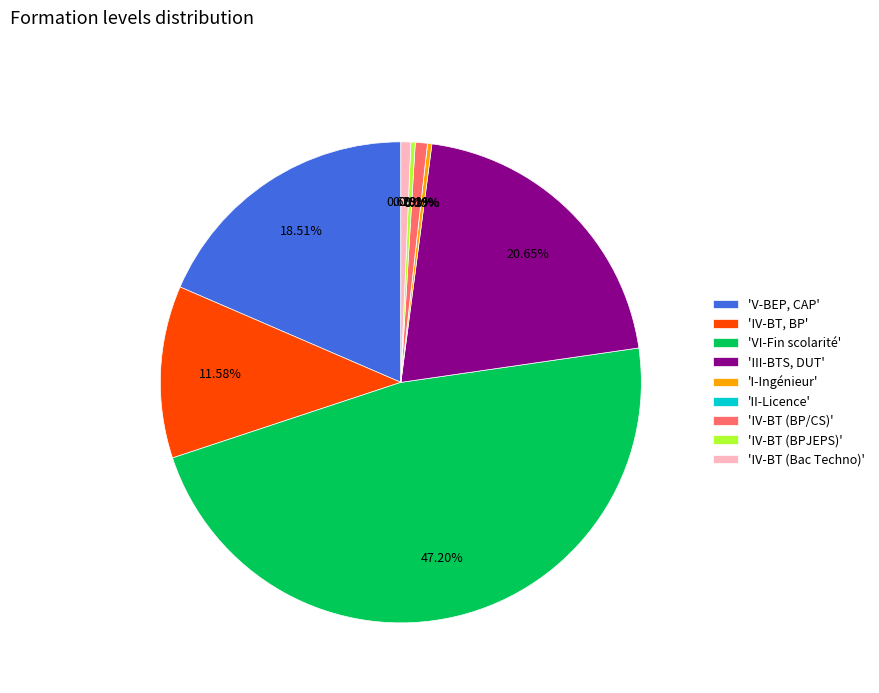

How many segments does this pie chart have?

9